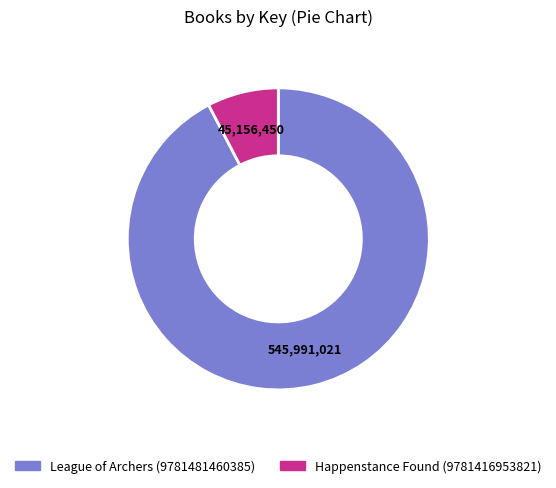

Which slice represents more than half of the pie?

League of Archers (9781481460385)